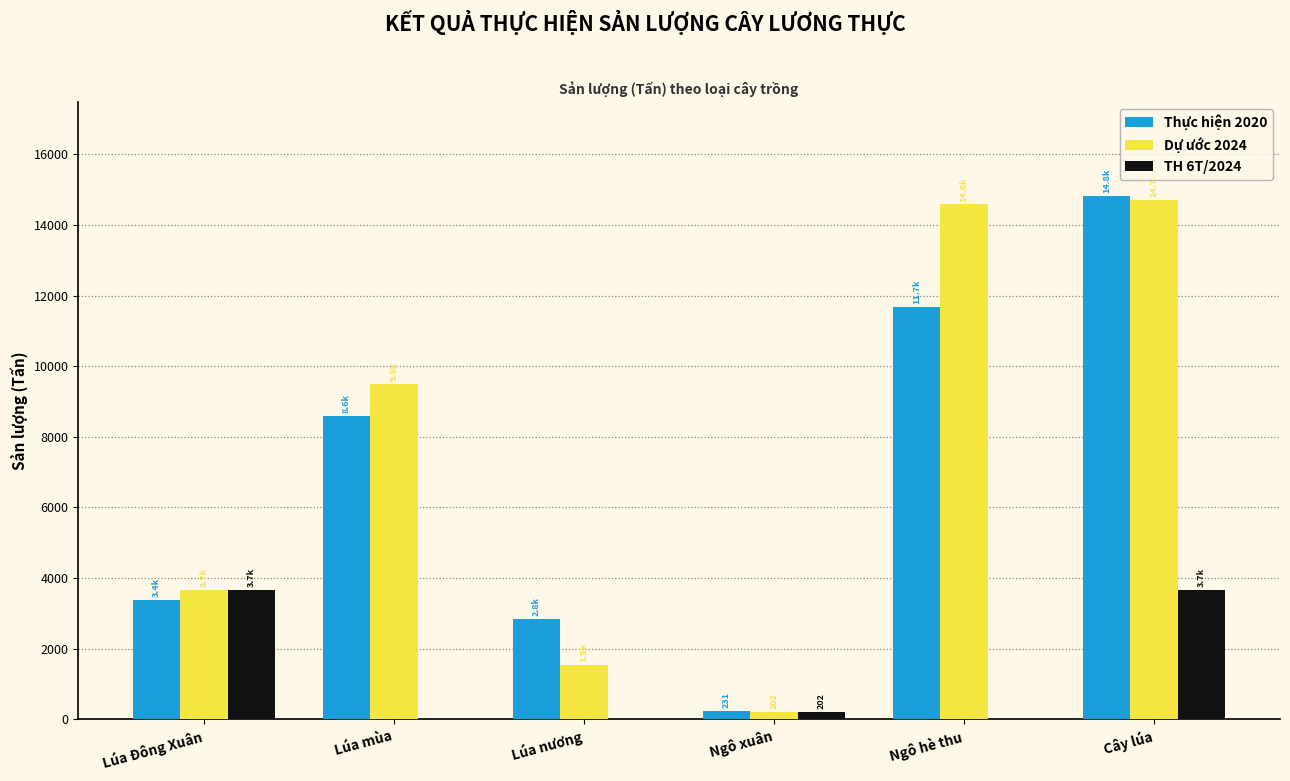

Reading left to right, extract all data points from this chart.

Thực hiện 2020: Lúa Đông Xuân=3371.6	Lúa mùa=8601.3	Lúa nương=2839.7	Ngô xuân=231.0	Ngô hè thu=11689.8	Cây lúa=14812.6
Dự ước 2024: Lúa Đông Xuân=3671.9	Lúa mùa=9504.4	Lúa nương=1528.3	Ngô xuân=202.1	Ngô hè thu=14584.7	Cây lúa=14704.6
TH 6T/2024: Lúa Đông Xuân=3671.9	Lúa mùa=0.0	Lúa nương=0.0	Ngô xuân=202.1	Ngô hè thu=0.0	Cây lúa=3671.9